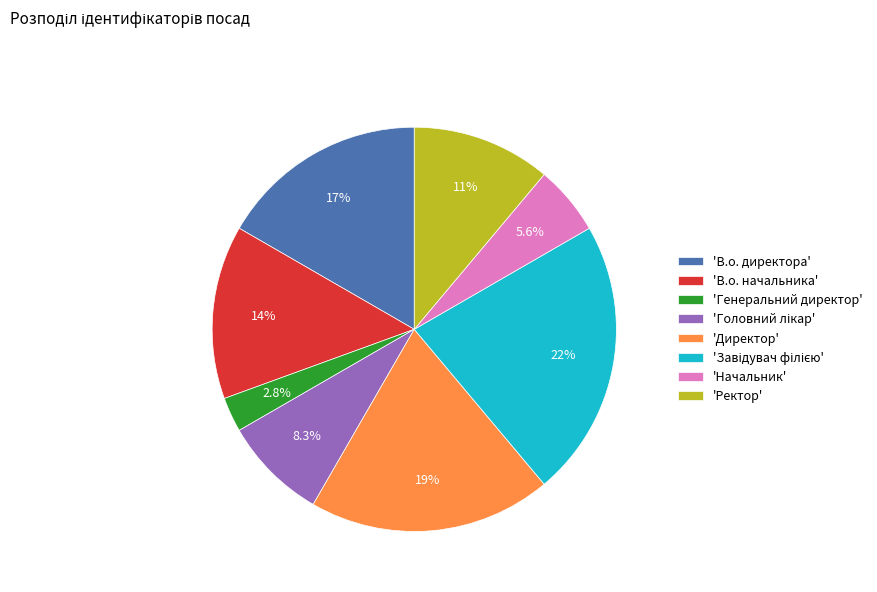

Which category has the smallest portion of the pie?

'Генеральний директор'